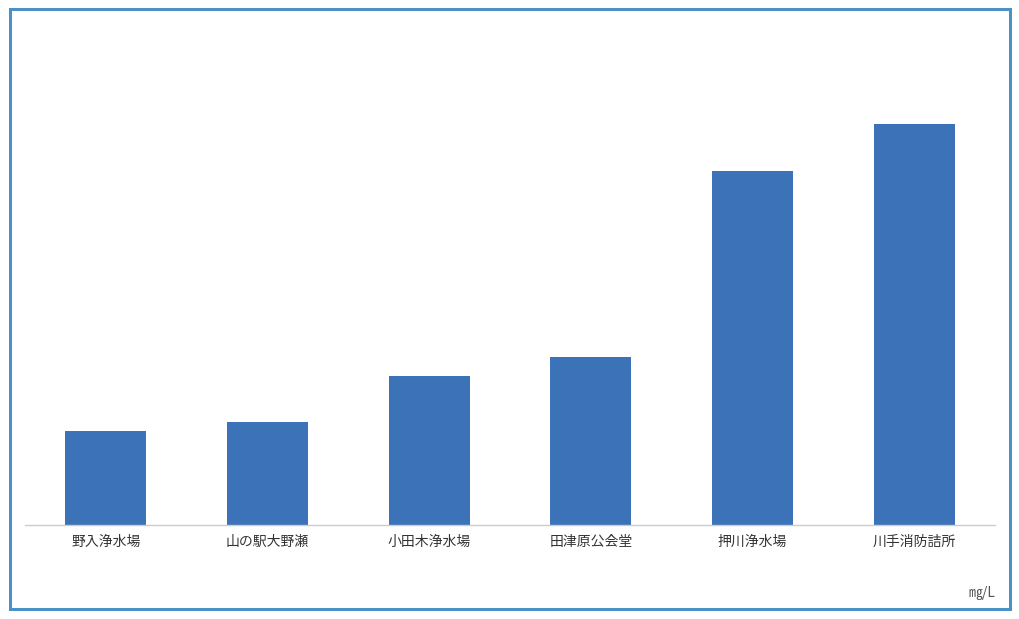

Are the bars horizontal?

No